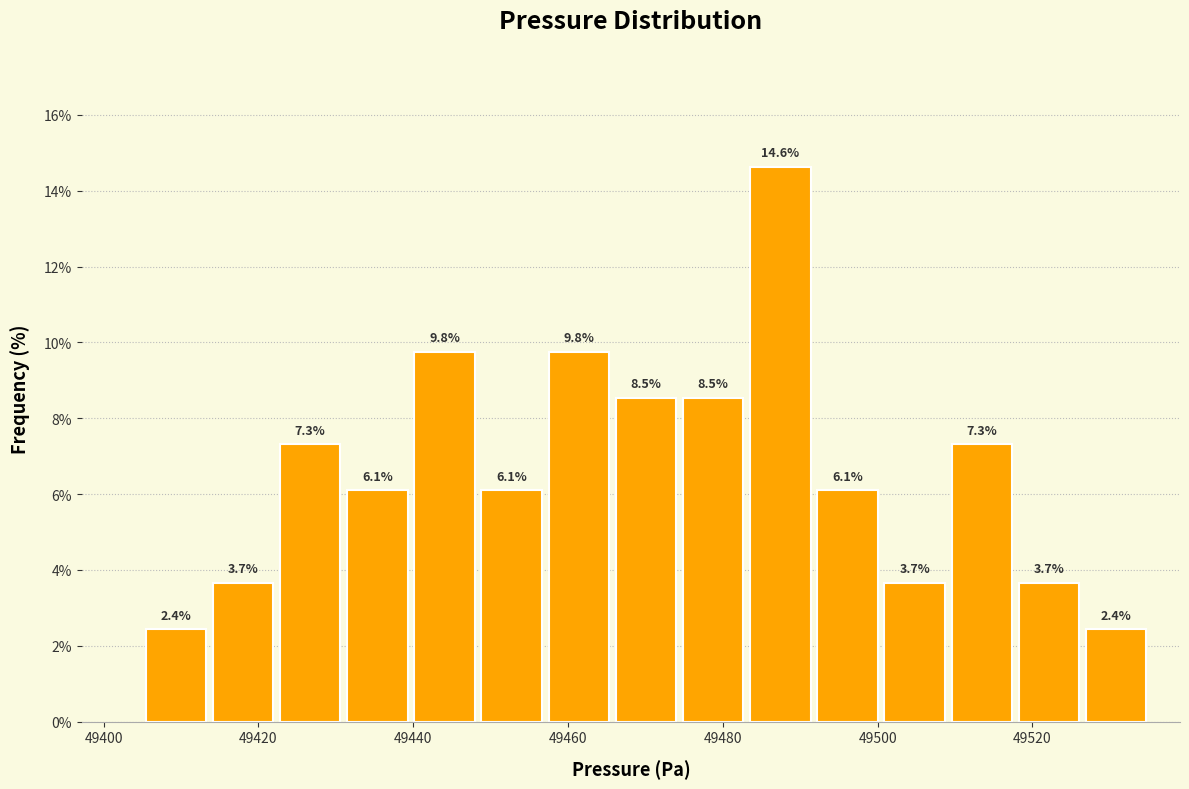

Reading left to right, list every bar in this chart as the range it spans on the x-axis followed by its height. The bar edges are not printed on the chart, so give them approximately, as read against the axis.

49406 to 49414: 2.4
49414 to 49422: 3.7
49422 to 49432: 7.3
49432 to 49440: 6.1
49440 to 49448: 9.8
49448 to 49458: 6.1
49458 to 49466: 9.8
49466 to 49474: 8.5
49474 to 49484: 8.5
49484 to 49492: 14.6
49492 to 49500: 6.1
49500 to 49510: 3.7
49510 to 49518: 7.3
49518 to 49526: 3.7
49526 to 49536: 2.4